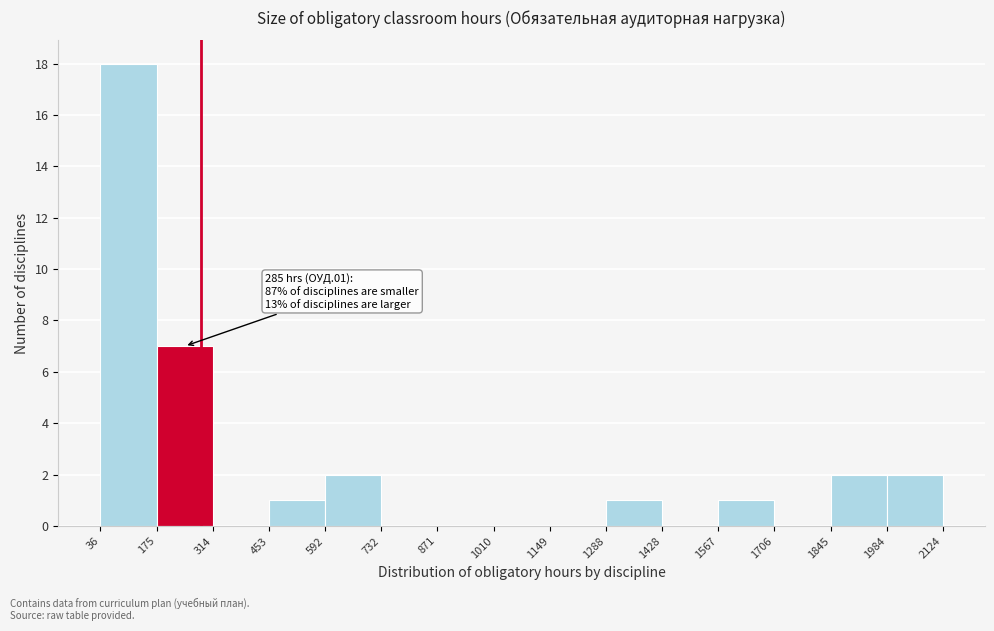

Over which range of the x-axis is the bar tallest?

36 to 175